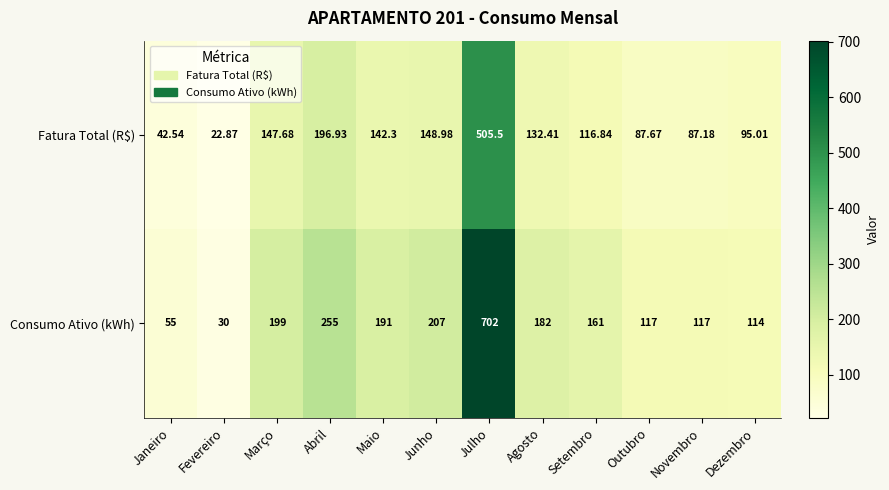

What is the minimum value shown in the chart?

22.9